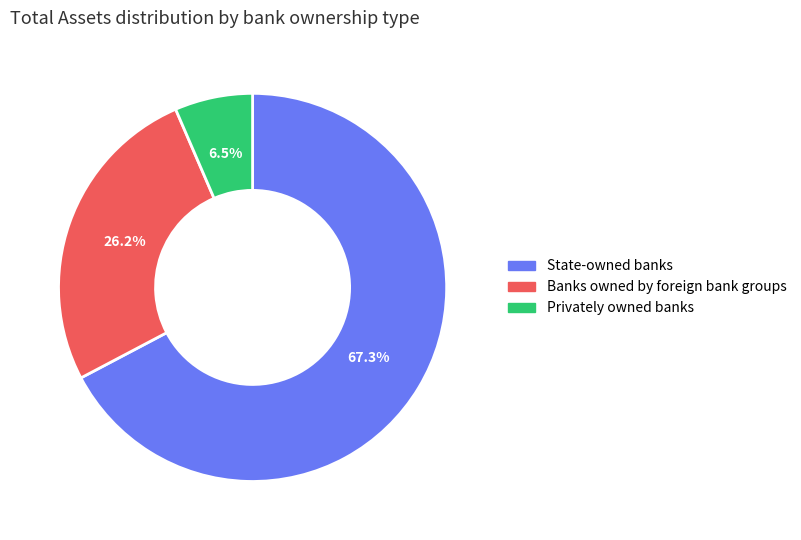

Rank the categories by value from highest to lowest.

State-owned banks, Banks owned by foreign bank groups, Privately owned banks